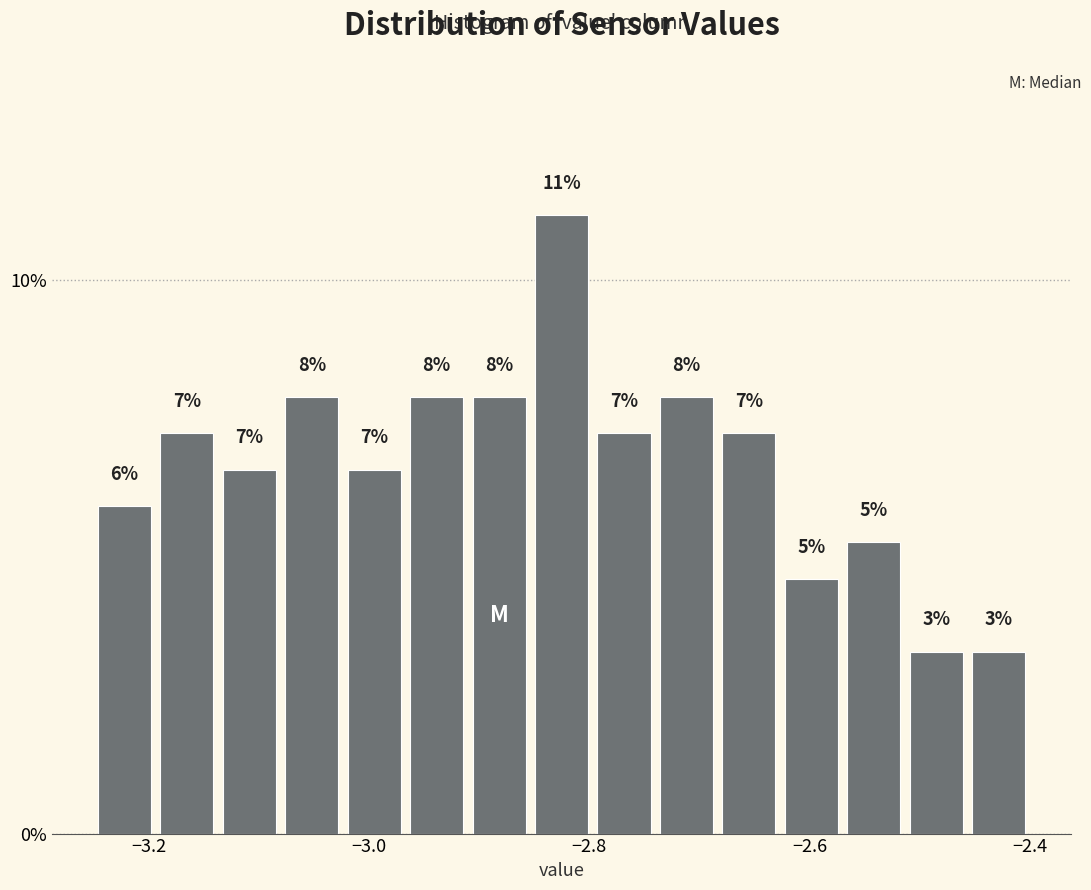

Around what value on the x-axis is the tallest bar? Give the approximate position of its centre, as read against the axis.

-2.82